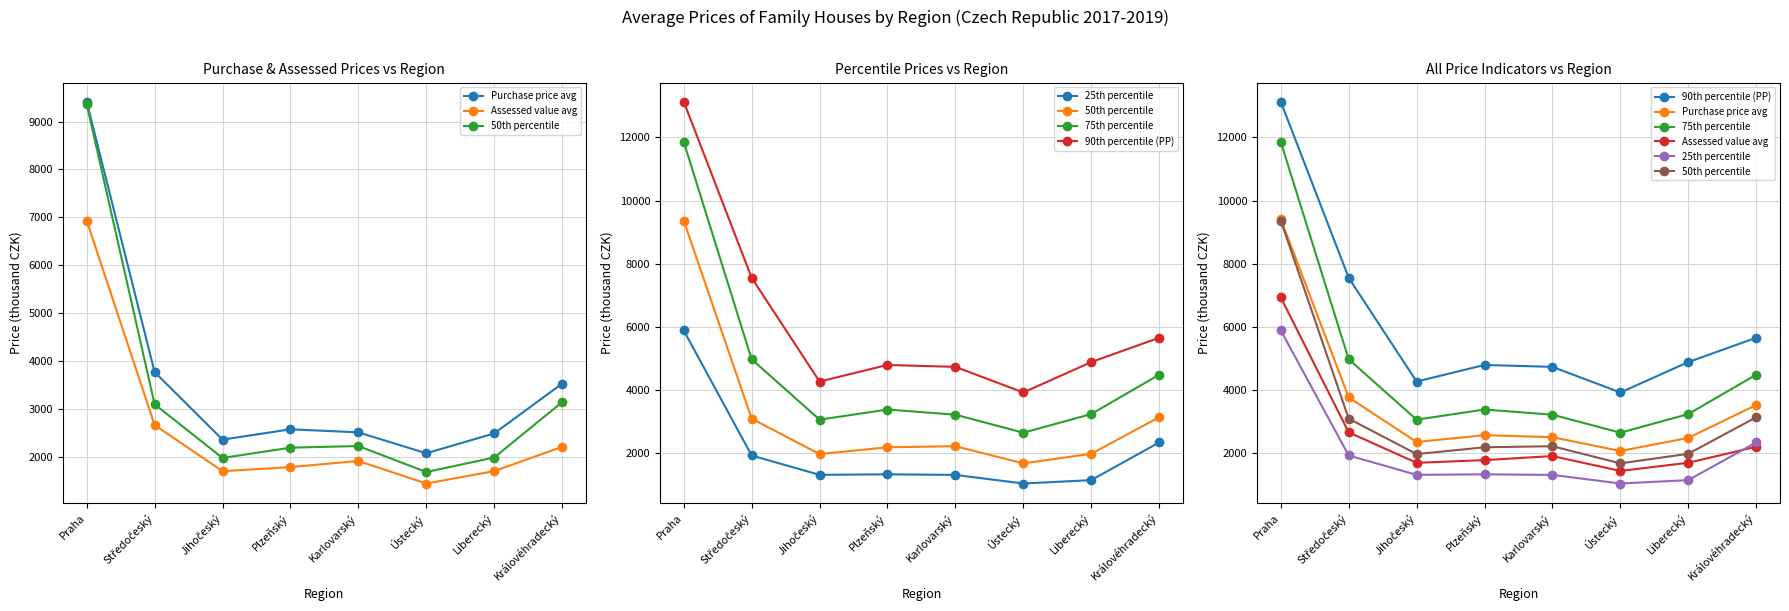

What are all the series names shown in the legend?

Purchase price avg, Assessed value avg, 50th percentile, 25th percentile, 75th percentile, 90th percentile (PP)